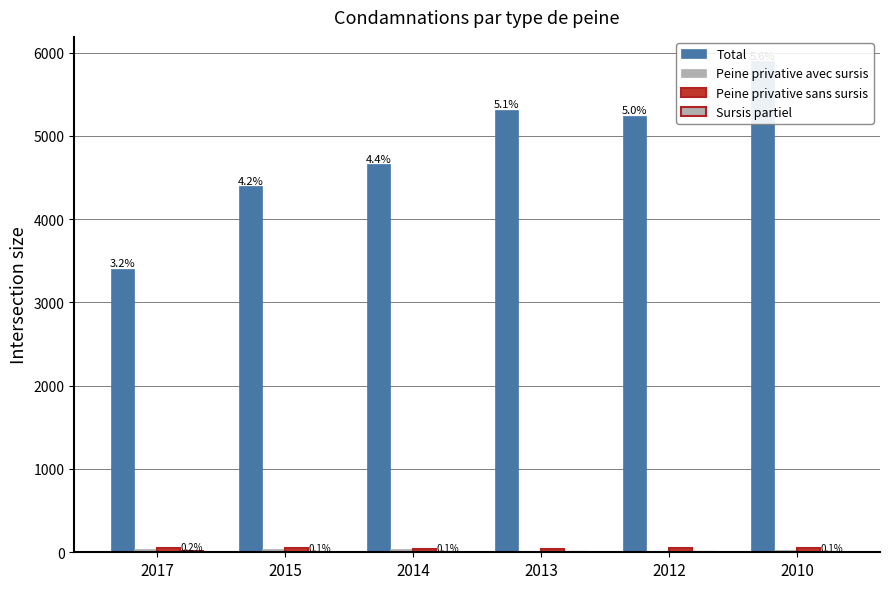

What is the sum of the Total values at 2015 and 2014?

9054